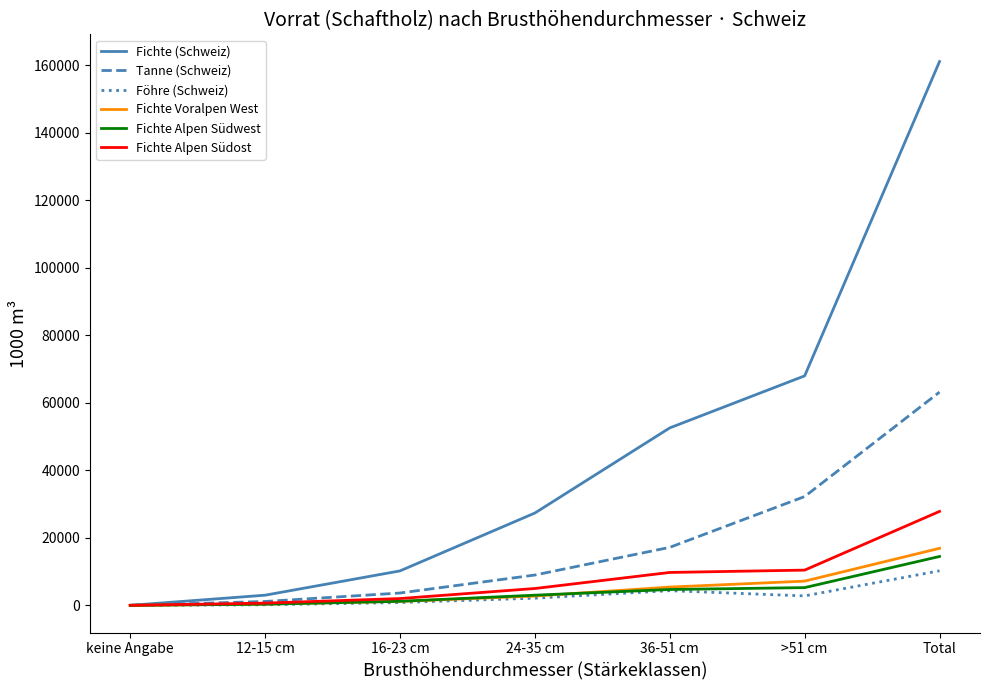

Which series has the largest range (max minus min)?

Fichte (Schweiz)